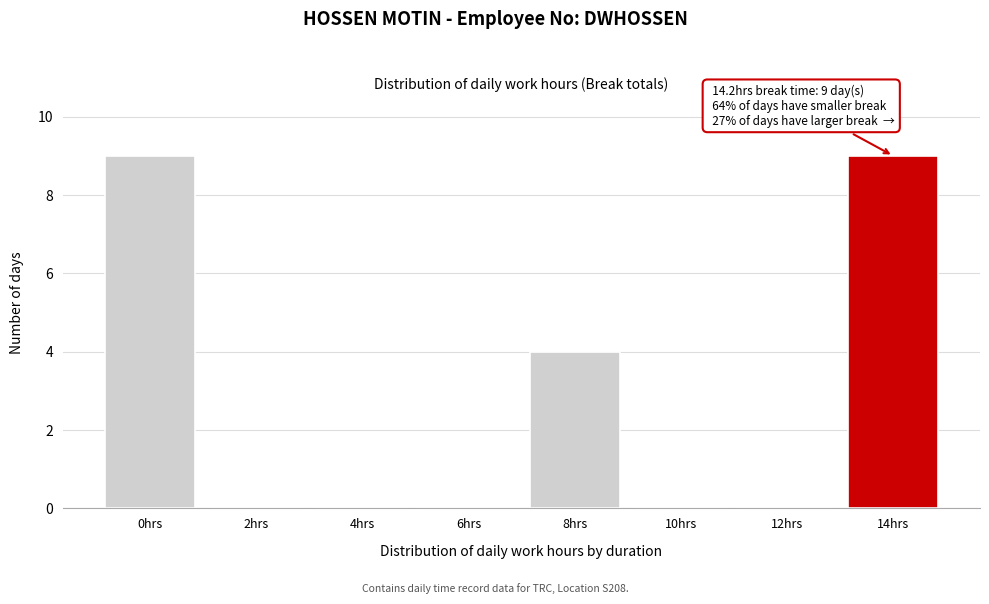

What is the change in value from 4hrs to 8hrs?

+4